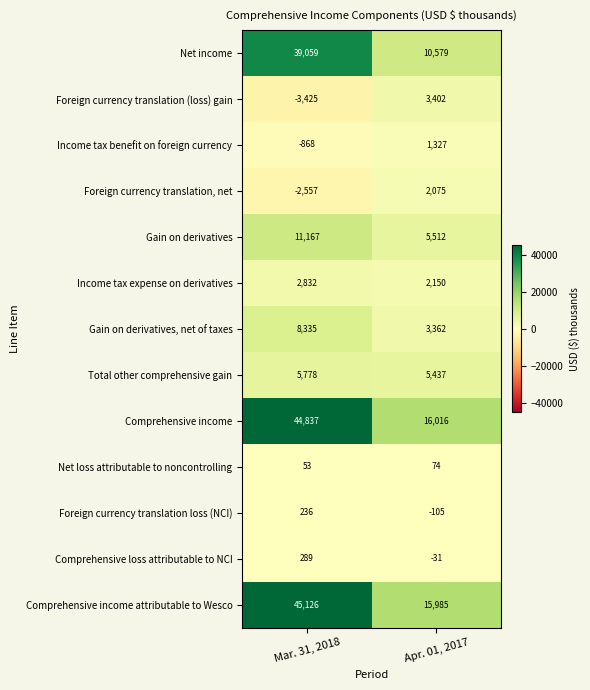

What is the sum of the Comprehensive income attributable to Wesco values at Apr. 01, 2017 and Mar. 31, 2018?

61111